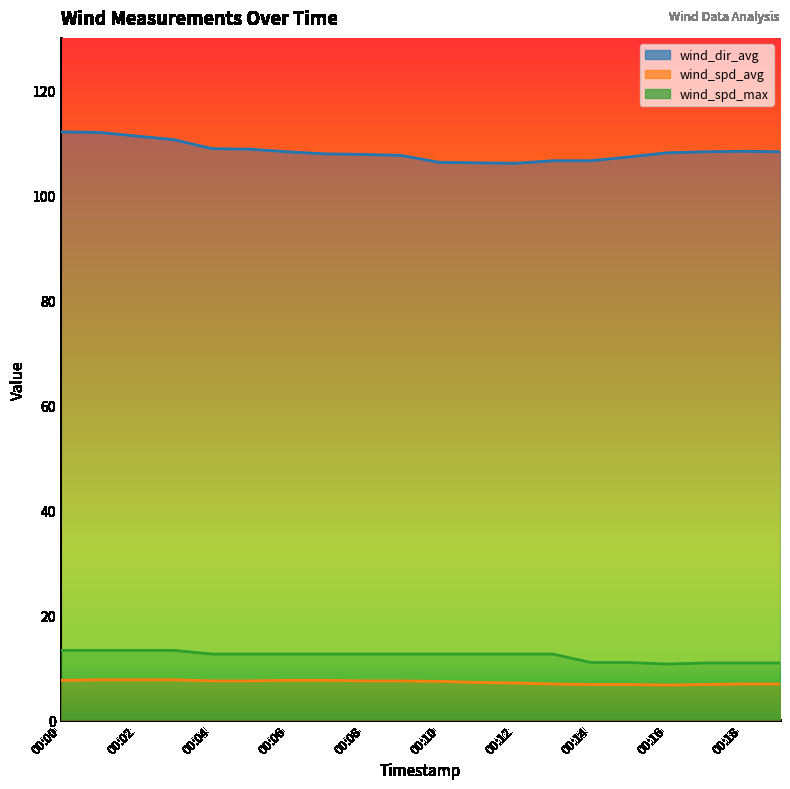

Rank the categories by wind_spd_avg value from highest to lowest.

00:01, 00:02, 00:03, 00:00, 00:06, 00:07, 00:04, 00:05, 00:08, 00:09, 00:10, 00:11, 00:12, 00:13, 00:18, 00:19, 00:14, 00:15, 00:17, 00:16